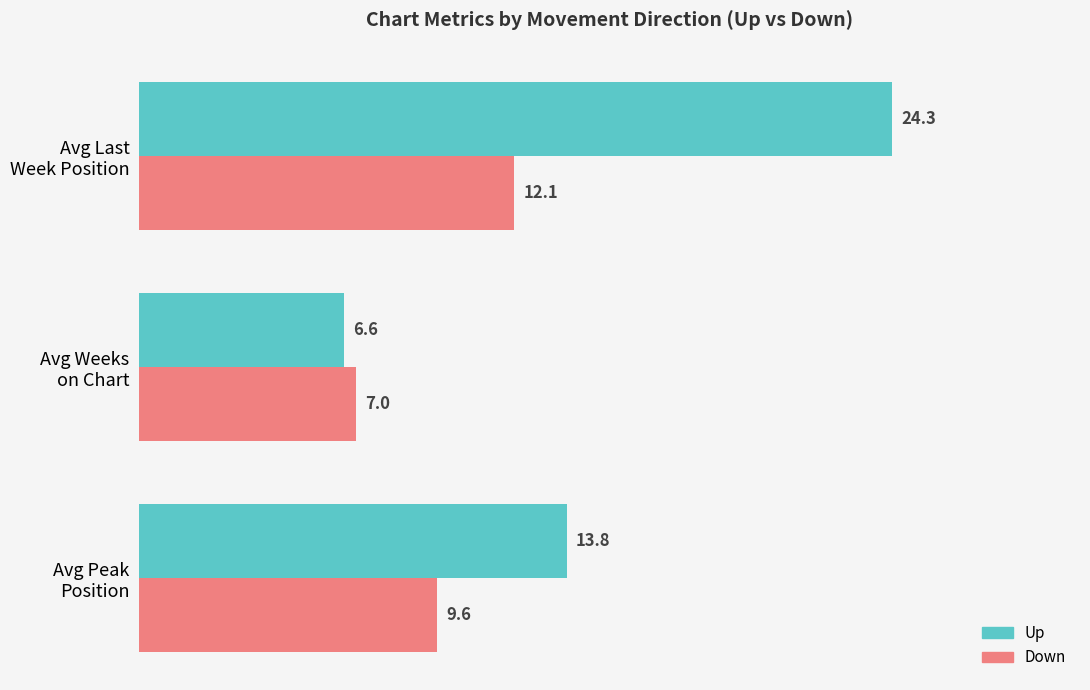

How many series are shown in this chart?

2